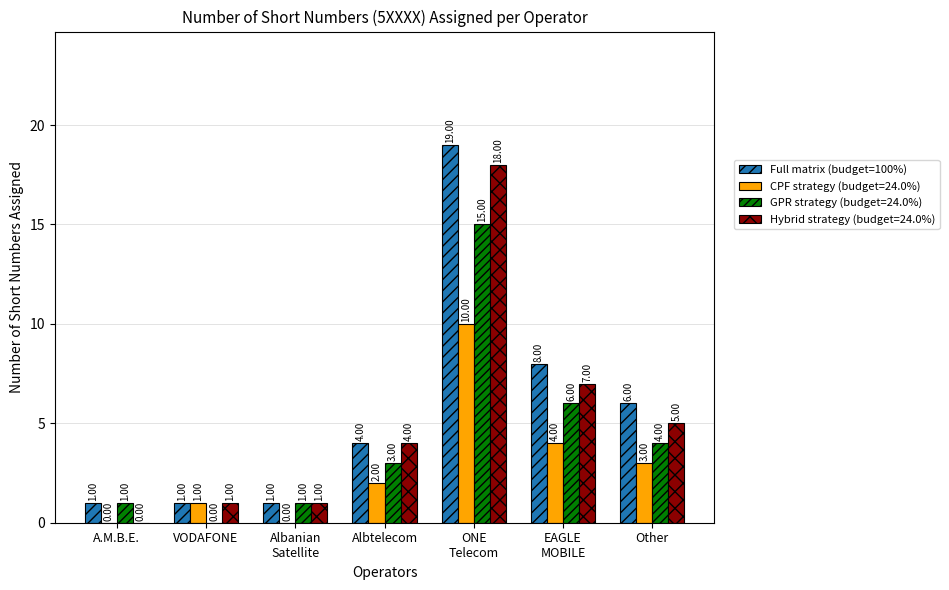

Which category has the highest value across all series?

ONE
Telecom